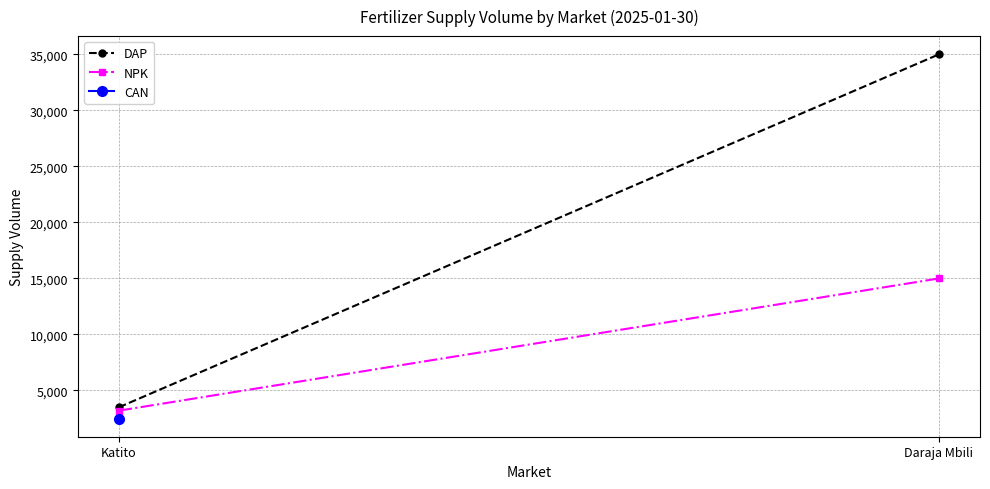

What is the average value of the DAP series?

19250